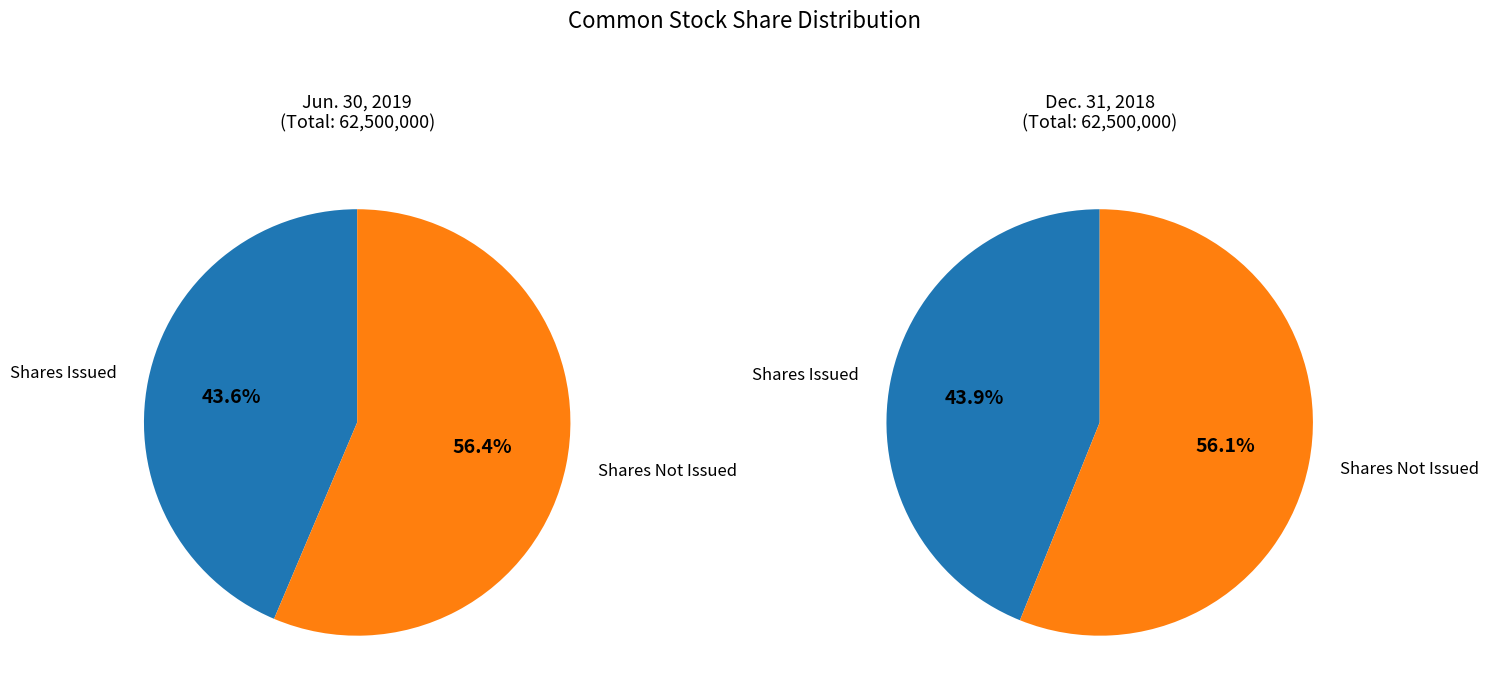

To the nearest percent, what percentage of the pie is Jun. 30, 2019?

50%